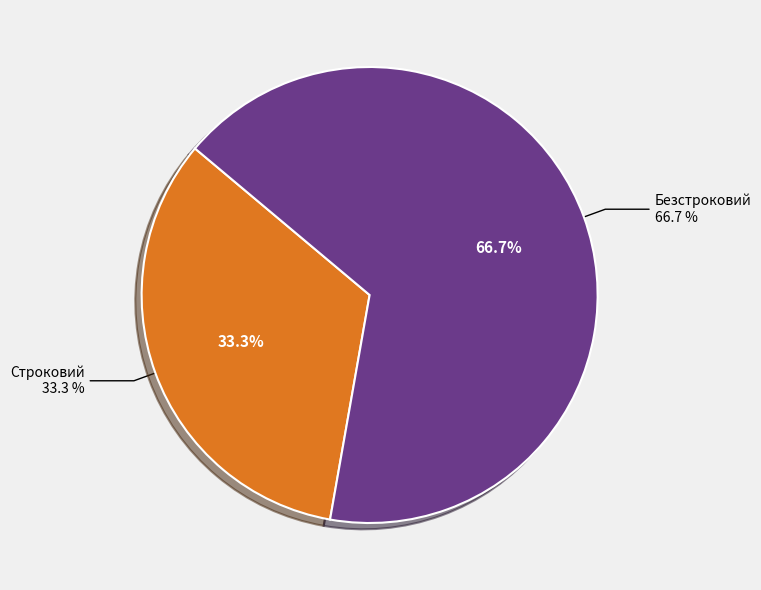

What percentage do Безстроковий and Строковий together represent?

100.0%